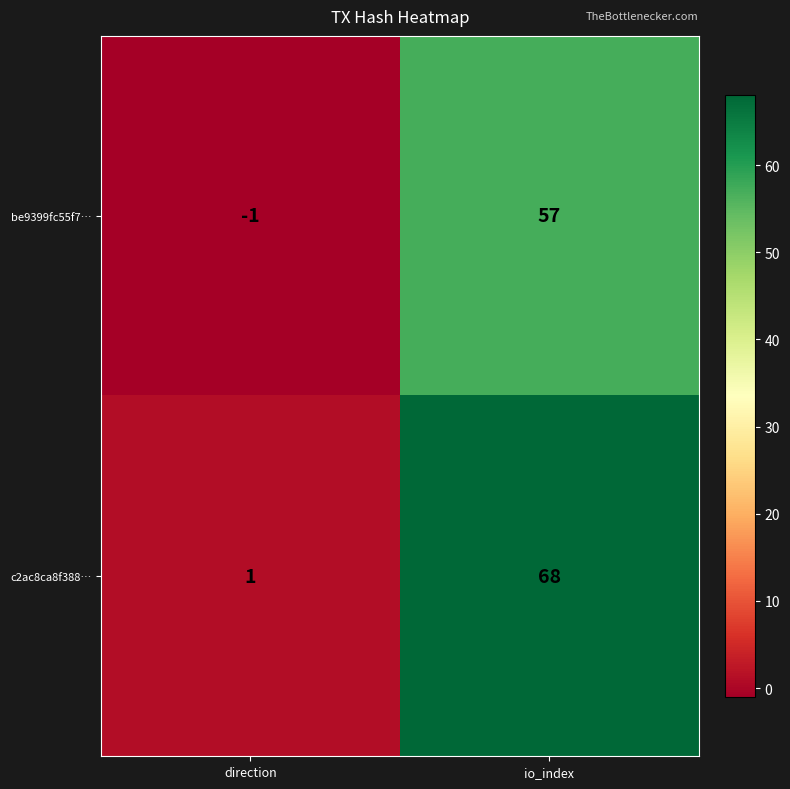

At which category is the sum across all series the highest?

io_index